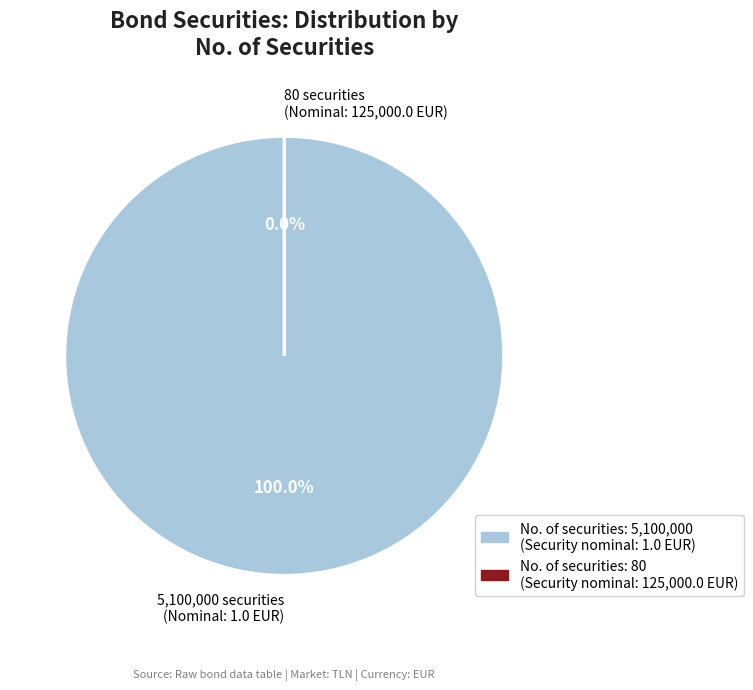

What percentage is the 5100000 slice, to the nearest percent?

100%